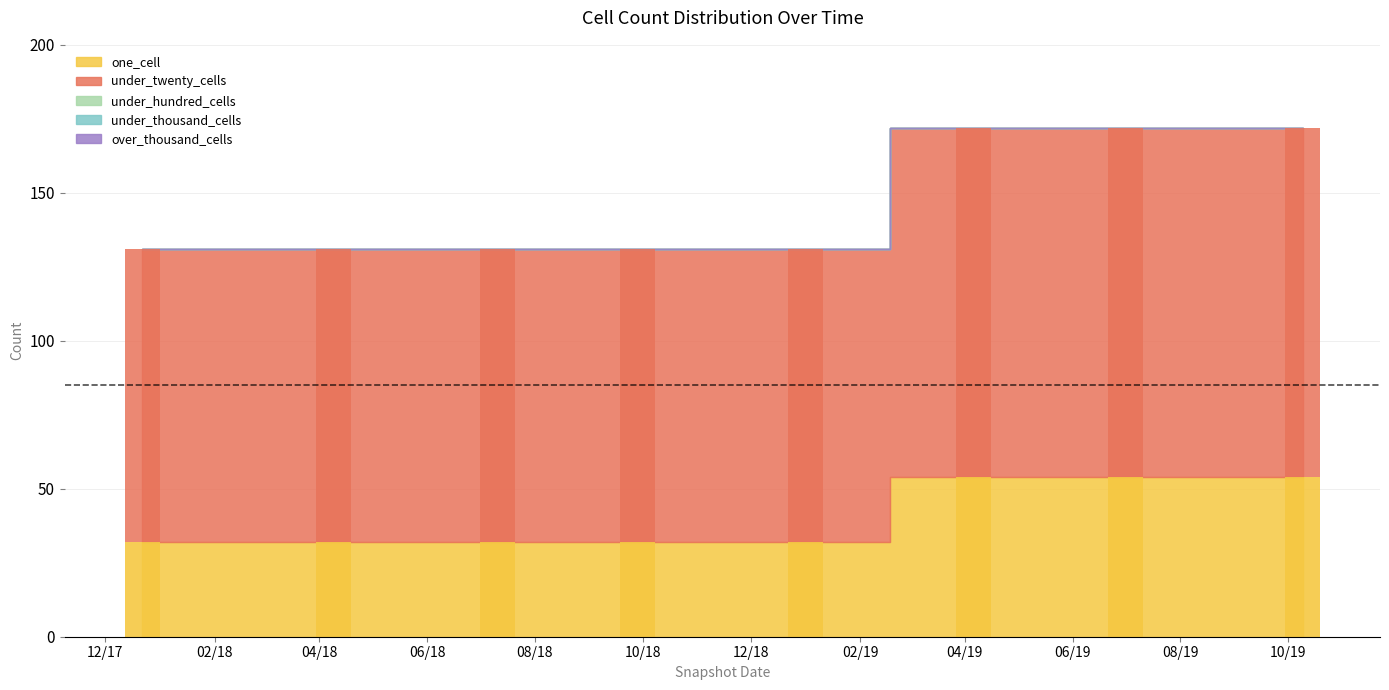

At how many categories does at least one series exceed 80?

8